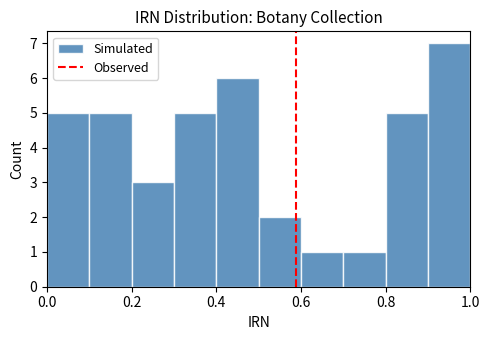

What is the height of the bar covering 0.9 to 1.0 on the x-axis? The values are not printed on the chart, so give them approximately, as read against the axis.

7